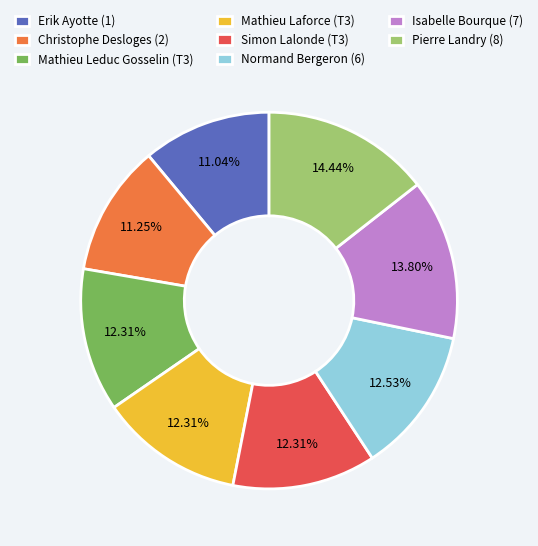

Does any single category account for the majority?

No